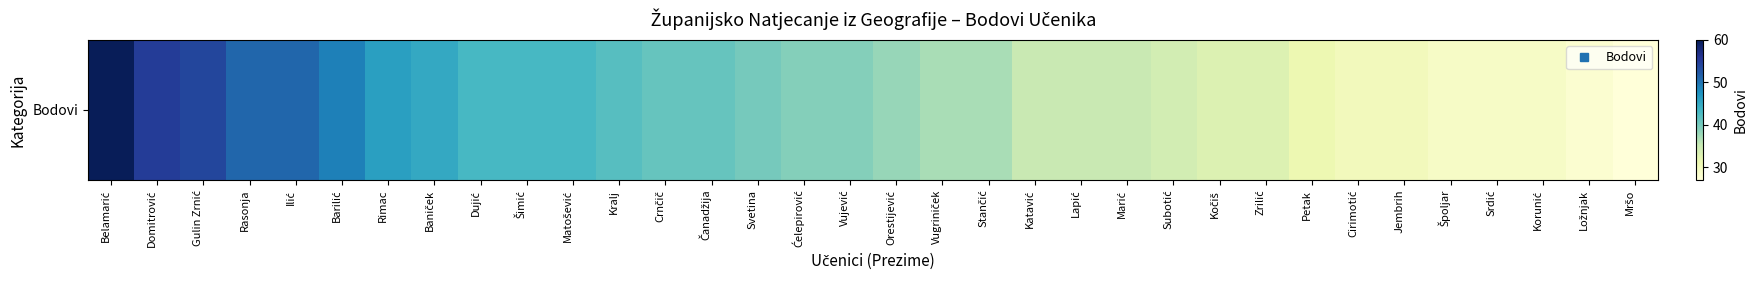

The chart shows a value of 74 at Šimić. True or false?

False